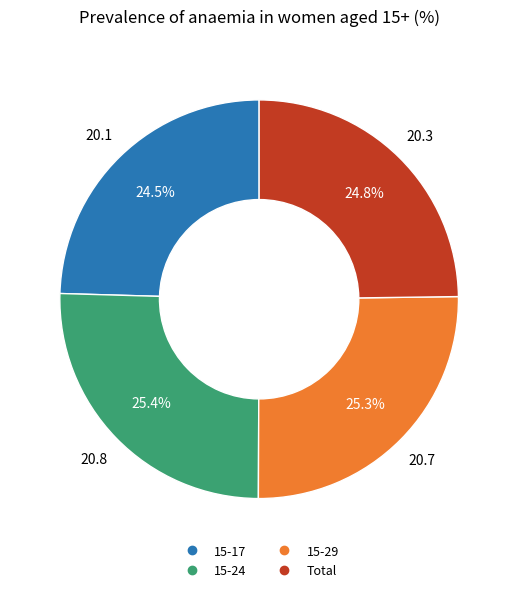

Approximately how many times larger is the value at 15-17 compared to 15-29?

1.0